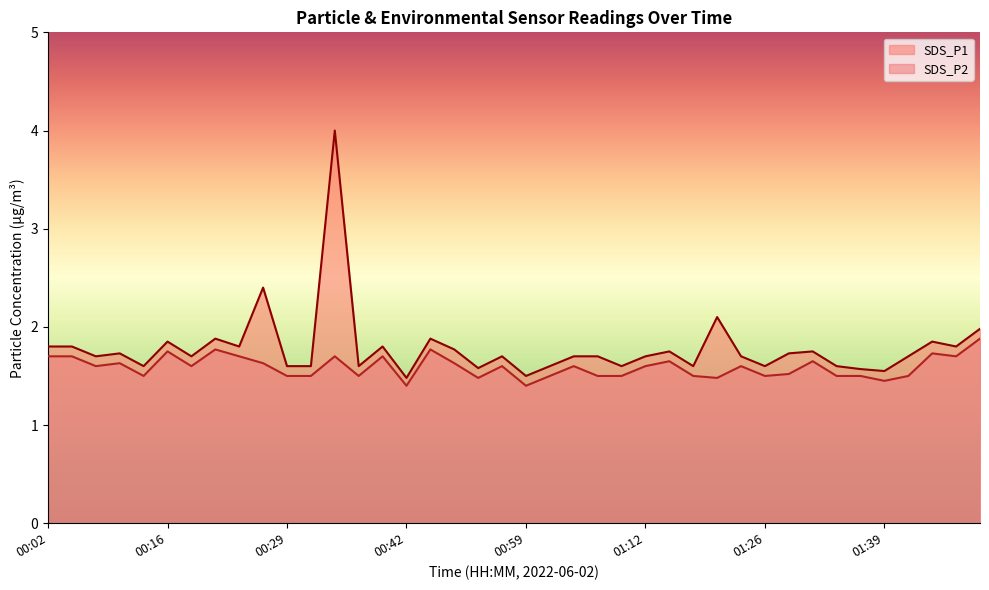

What is the sum of the SDS_P2 values at 00:37 and 01:12?

3.1